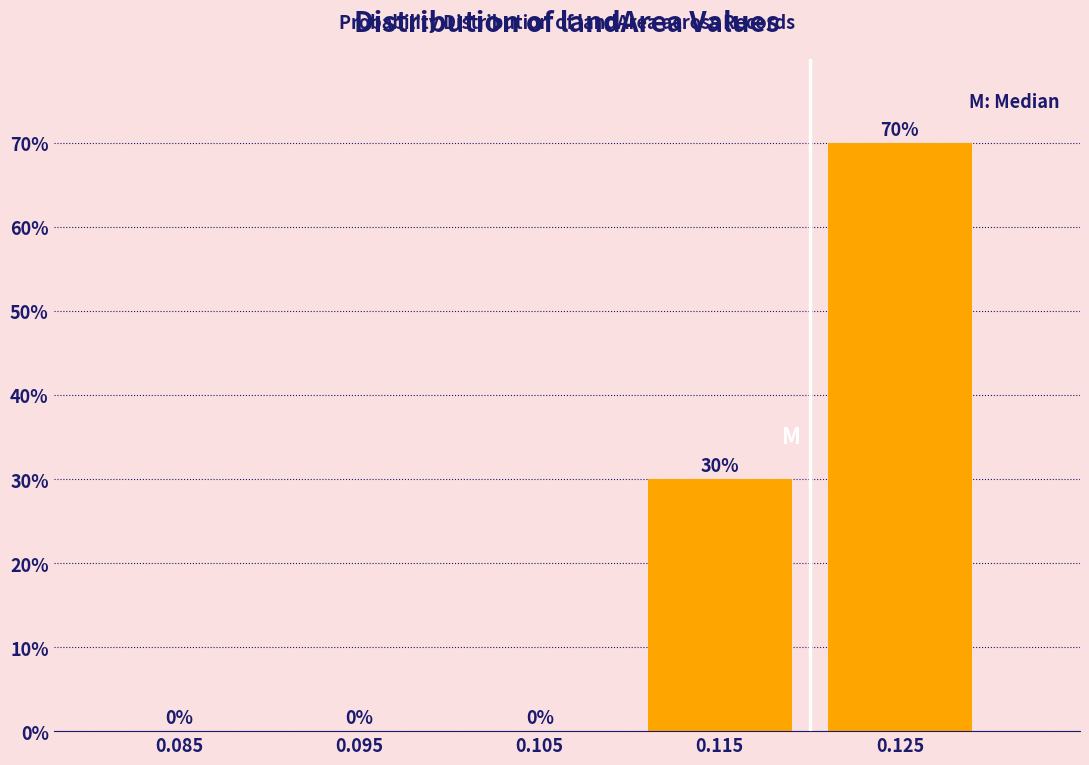

Reading left to right, list all the values displayed in this chart.

0.085=0	0.095=0	0.105=0	0.115=30	0.125=70